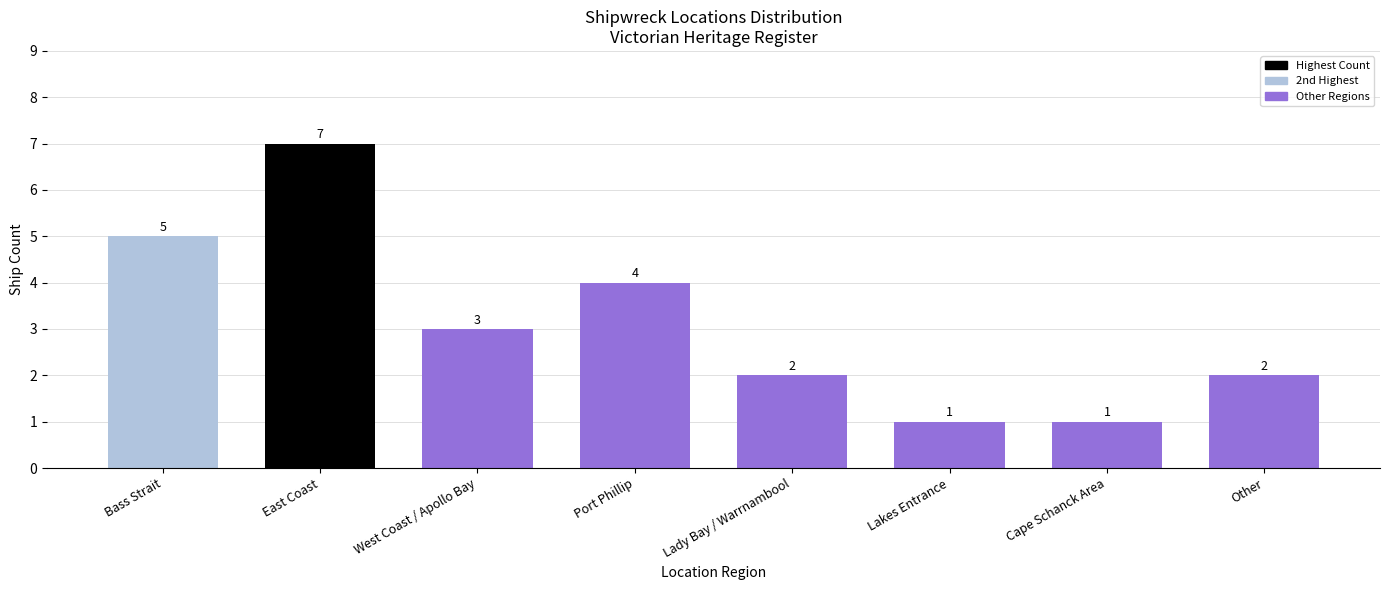

True or false: the data shows 4 at Port Phillip.

True